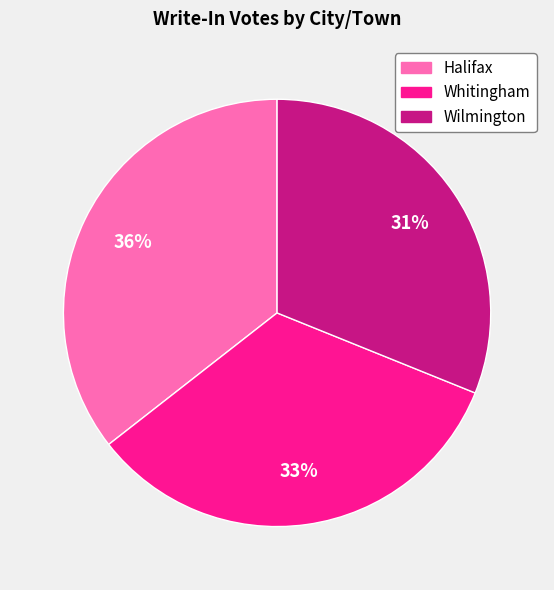

Which has a higher value, Whitingham or Halifax?

Halifax